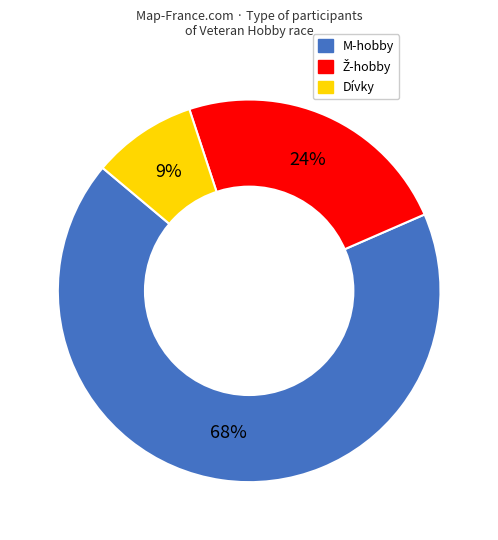

Between Dívky and M-hobby, which is larger?

M-hobby